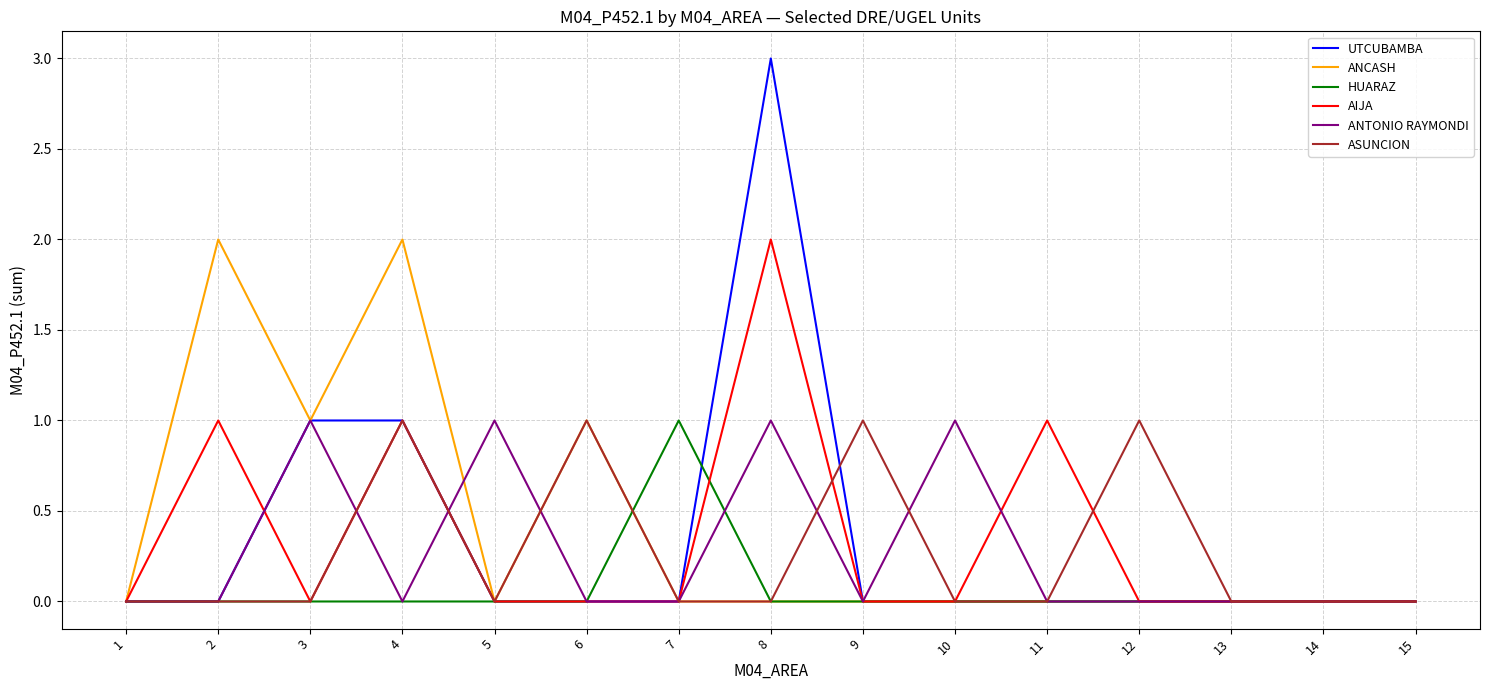

Which series has the largest range (max minus min)?

UTCUBAMBA